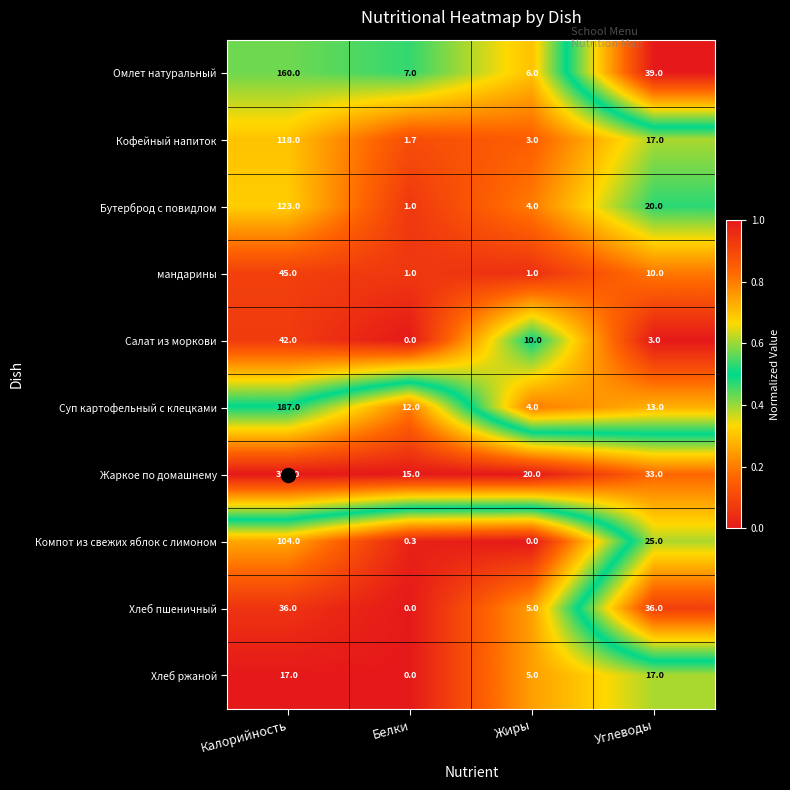

How many categories are shown in the chart?

4